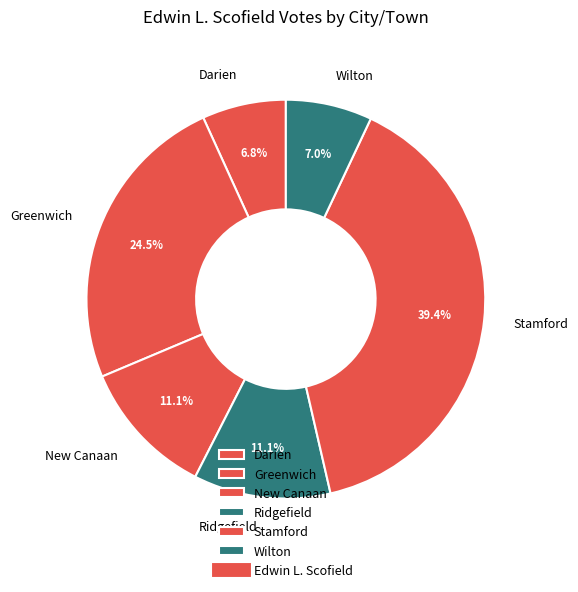

Which category has the biggest portion of the pie?

Stamford